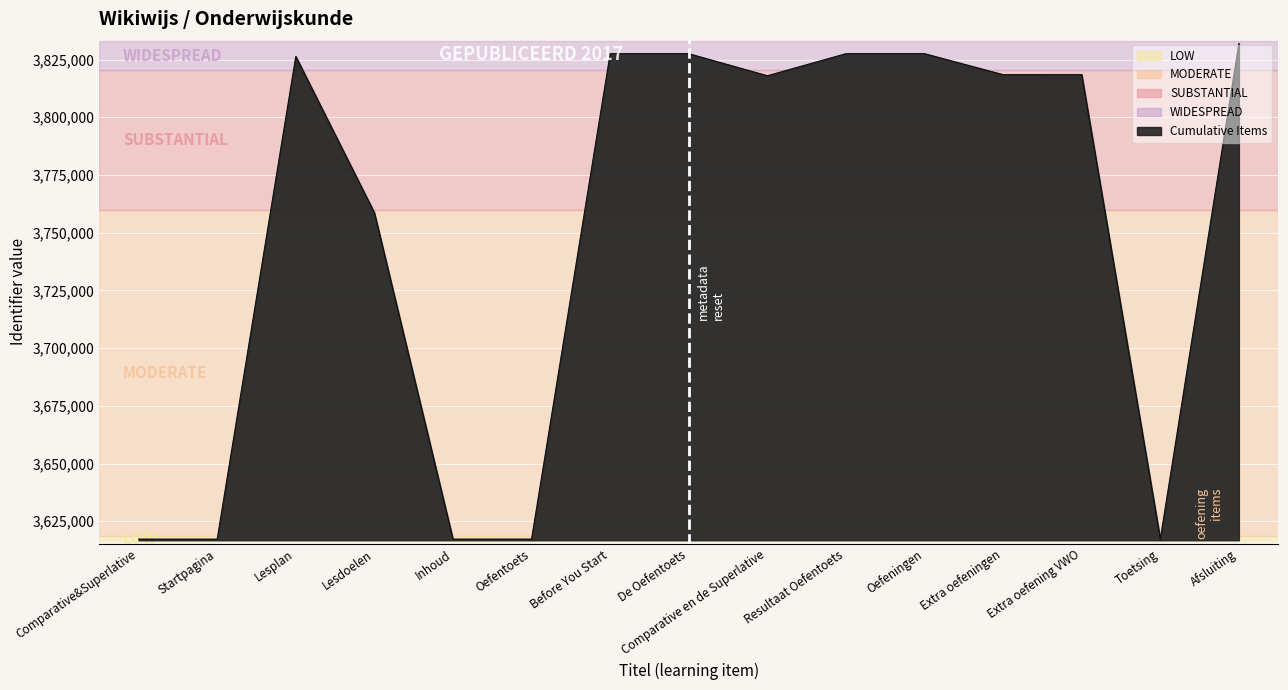

The value at Extra oefeningen is 3818442. True or false?

True